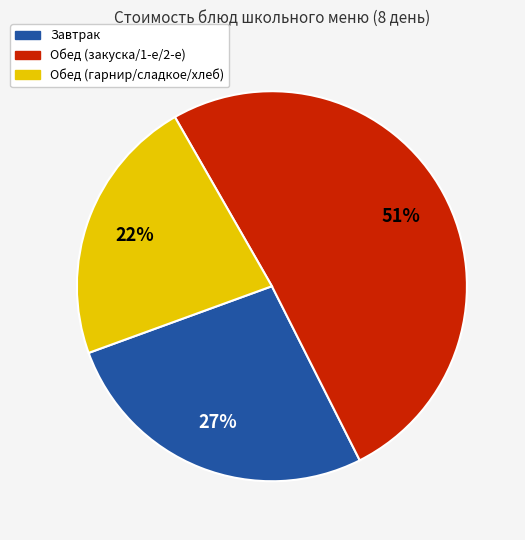

Which slice is the smallest?

Обед (гарнир/сладкое/хлеб)